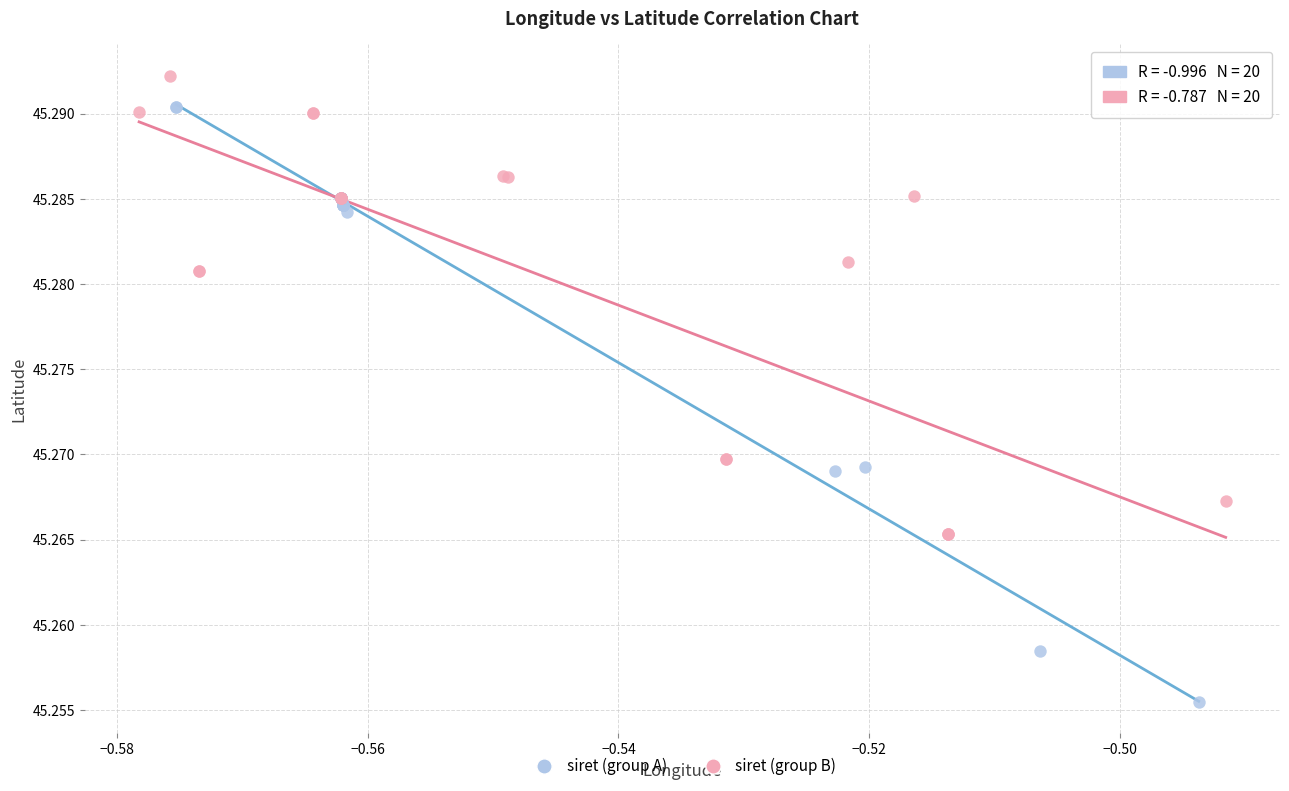

Which series has the largest Y range (max minus min)?

siret (group A)